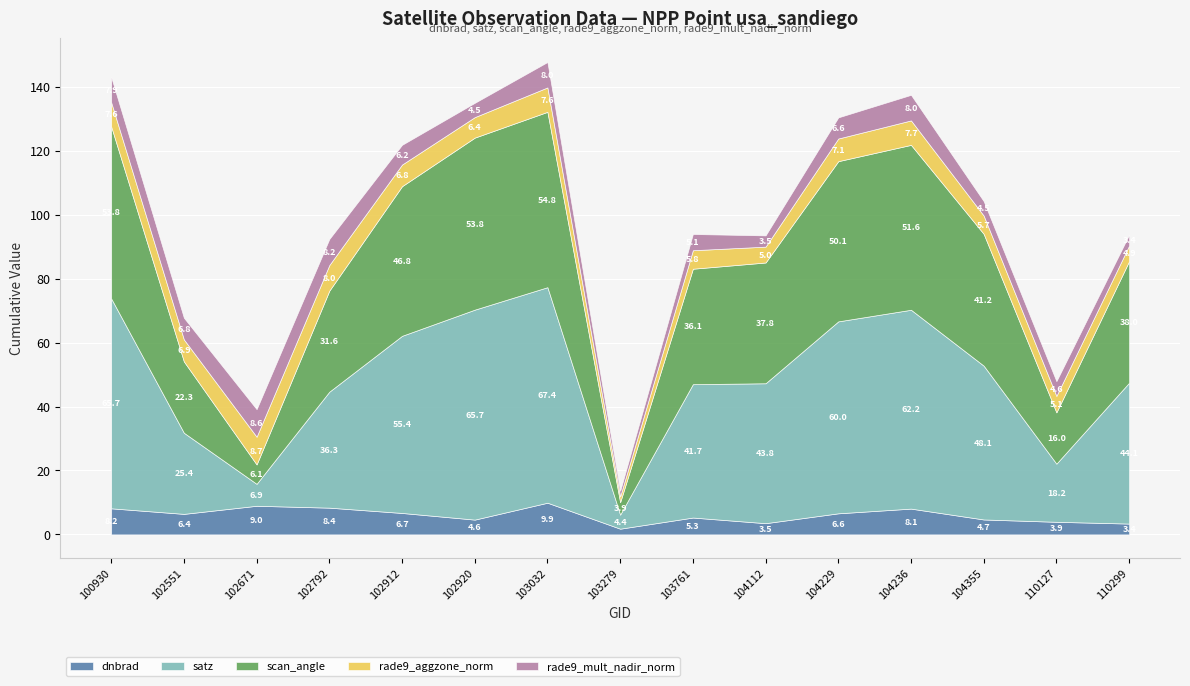

How many interior local peaks does the rade9_aggzone_norm series have?

4